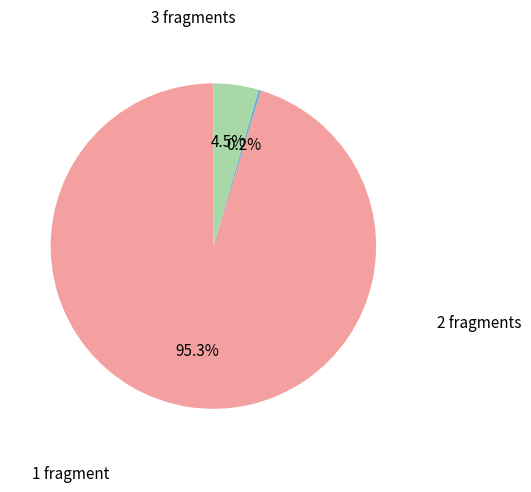

Does any single category account for the majority?

Yes